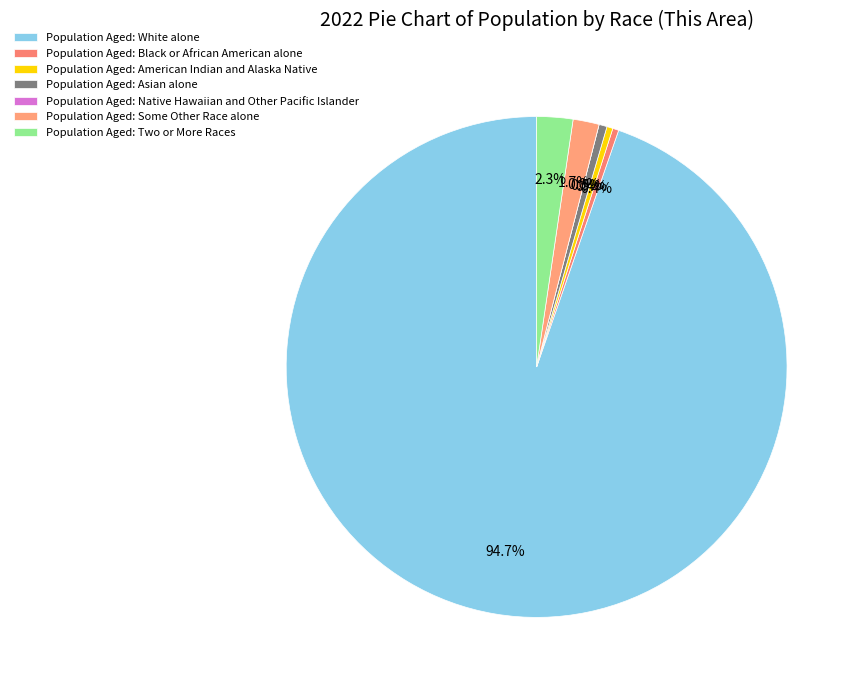

To the nearest percent, what percentage of the pie is Two or More Races?

2%